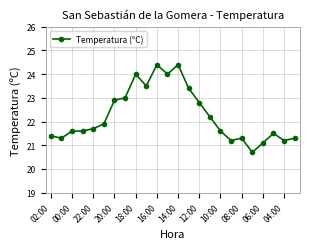

Reading left to right, list all the values displayed in this chart.

21.4	21.3	21.6	21.6	21.7	21.9	22.9	23.0	24.0	23.5	24.4	24.0	24.4	23.4	22.8	22.2	21.6	21.2	21.3	20.7	21.1	21.5	21.2	21.3